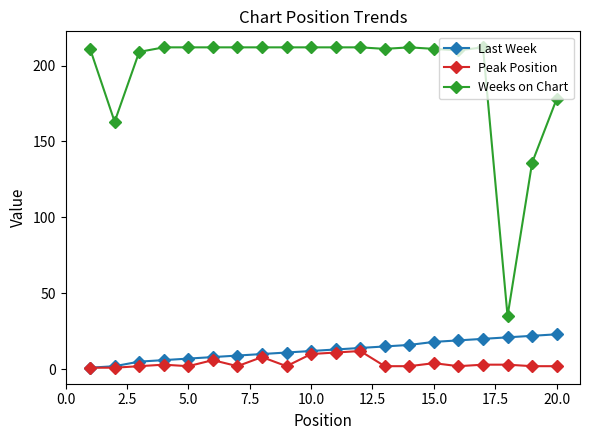

At how many categories does at least one series exceed 42?

19